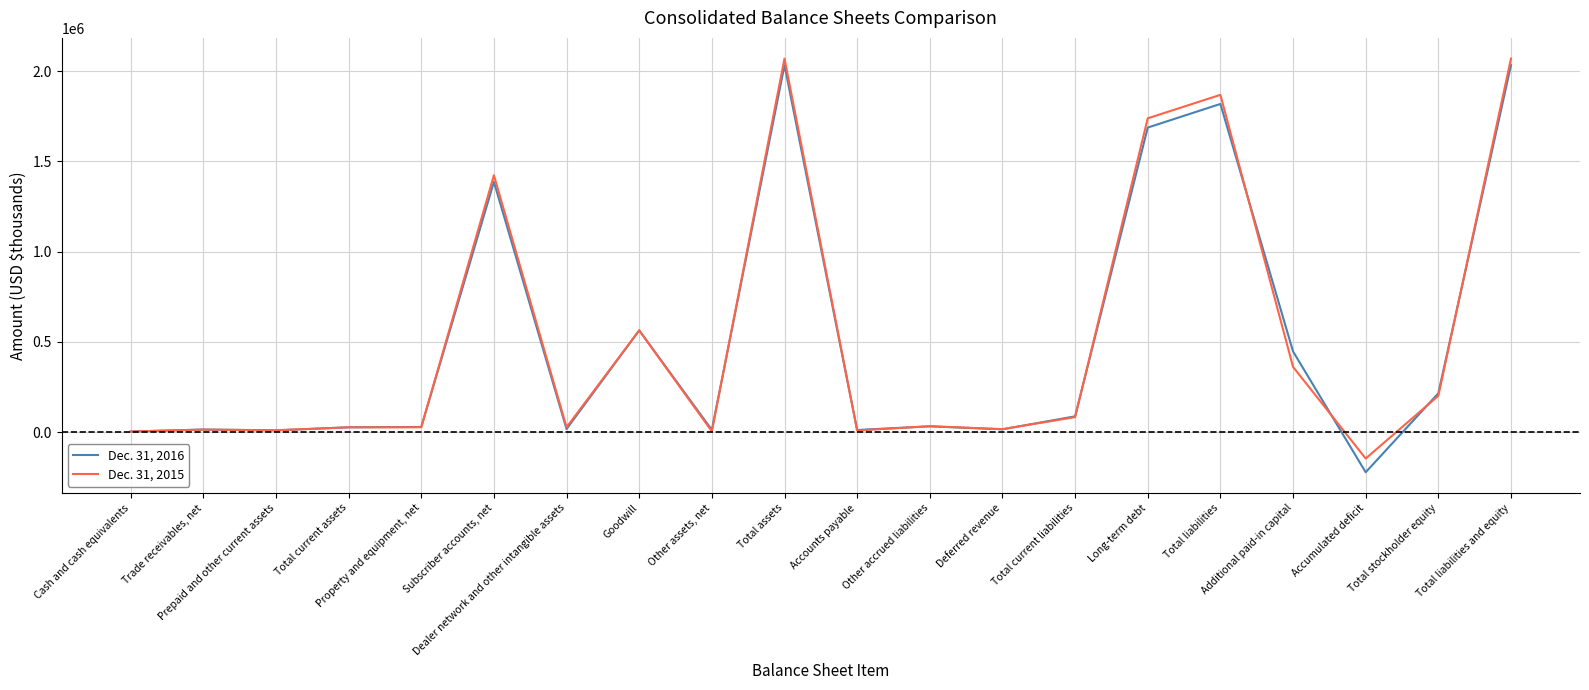

What is the maximum value shown in the chart?

2070267